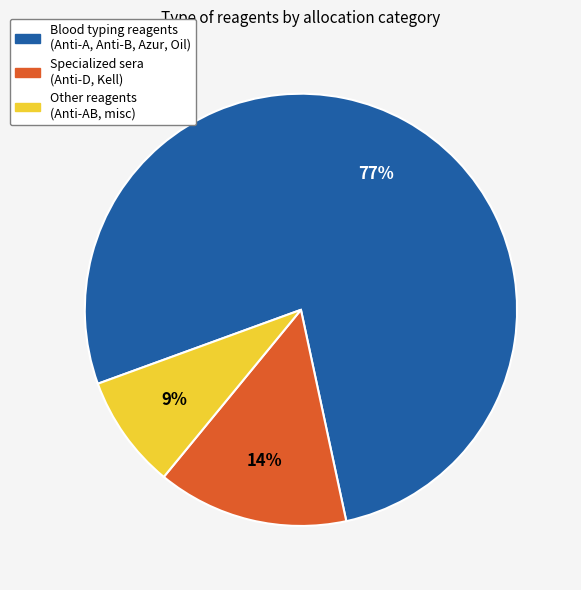

Which slice represents more than half of the pie?

Blood typing reagents (Anti-A, Anti-B, Azur, Oil)